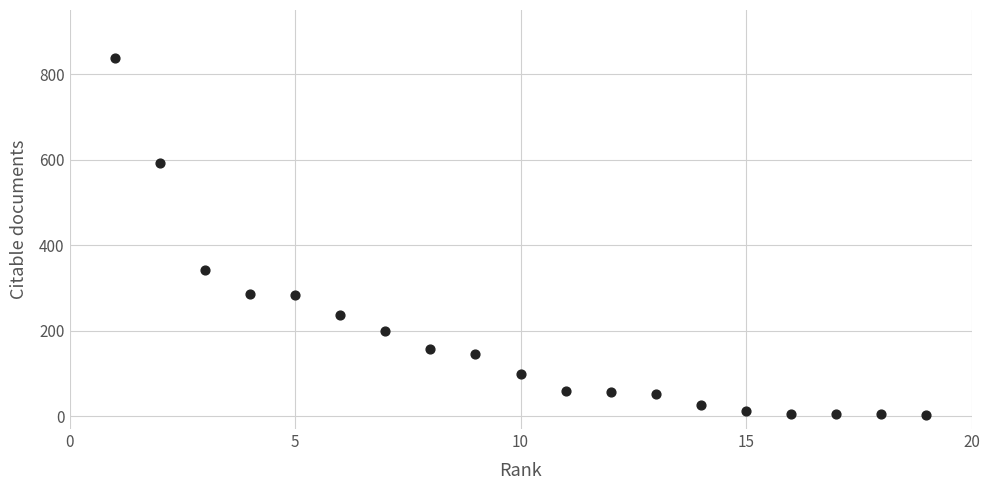

What Y value in the scatter plot is closest to 419?

342